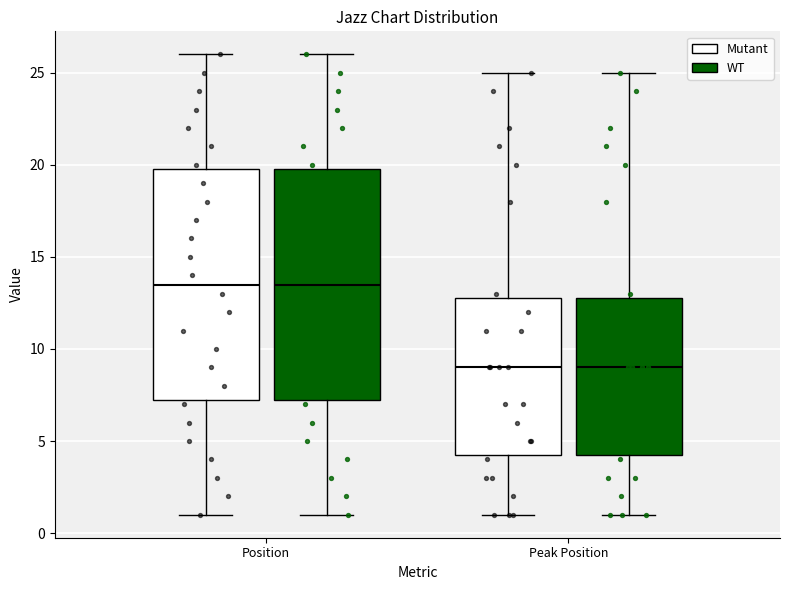

Reading left to right, read every box against the y-axis: the position of its median line, the range the box covers, and the ends of its whiskers. The values are not printed on the chart, so give them approximately, as read against the axis.

Position (Mutant): median 13.5, box 7.5 to 20.0, whiskers 1.0 to 26.0
Position (WT): median 13.5, box 7.5 to 20.0, whiskers 1.0 to 26.0
Peak Position (Mutant): median 9.0, box 4.5 to 13.0, whiskers 1.0 to 25.0
Peak Position (WT): median 9.0, box 4.5 to 13.0, whiskers 1.0 to 25.0